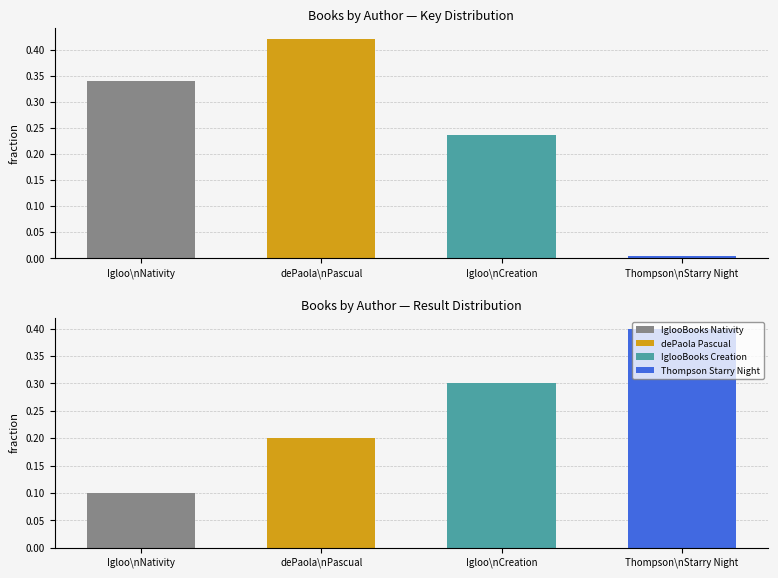

Where is Key nearest to the value 0?

Thompson\nStarry Night